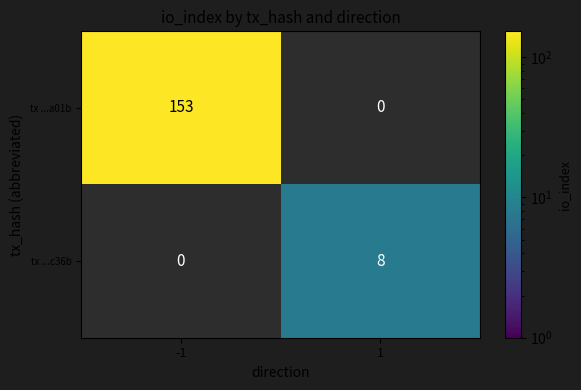

True or false: tx ...a01b has a value of 92 at -1.

False